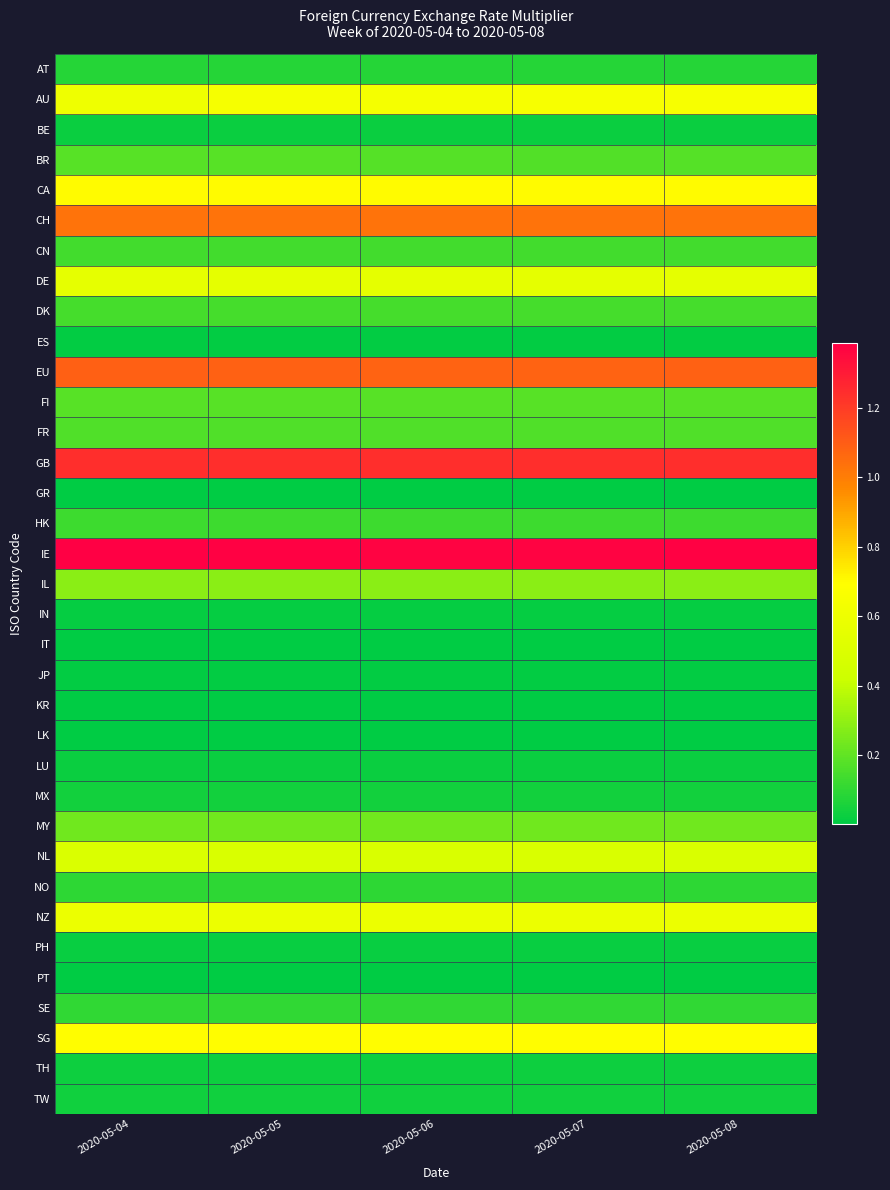

What is the maximum value shown in the chart?

1.4